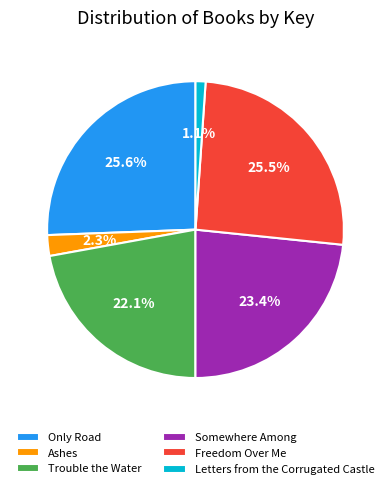

How many slices are in this pie chart?

6